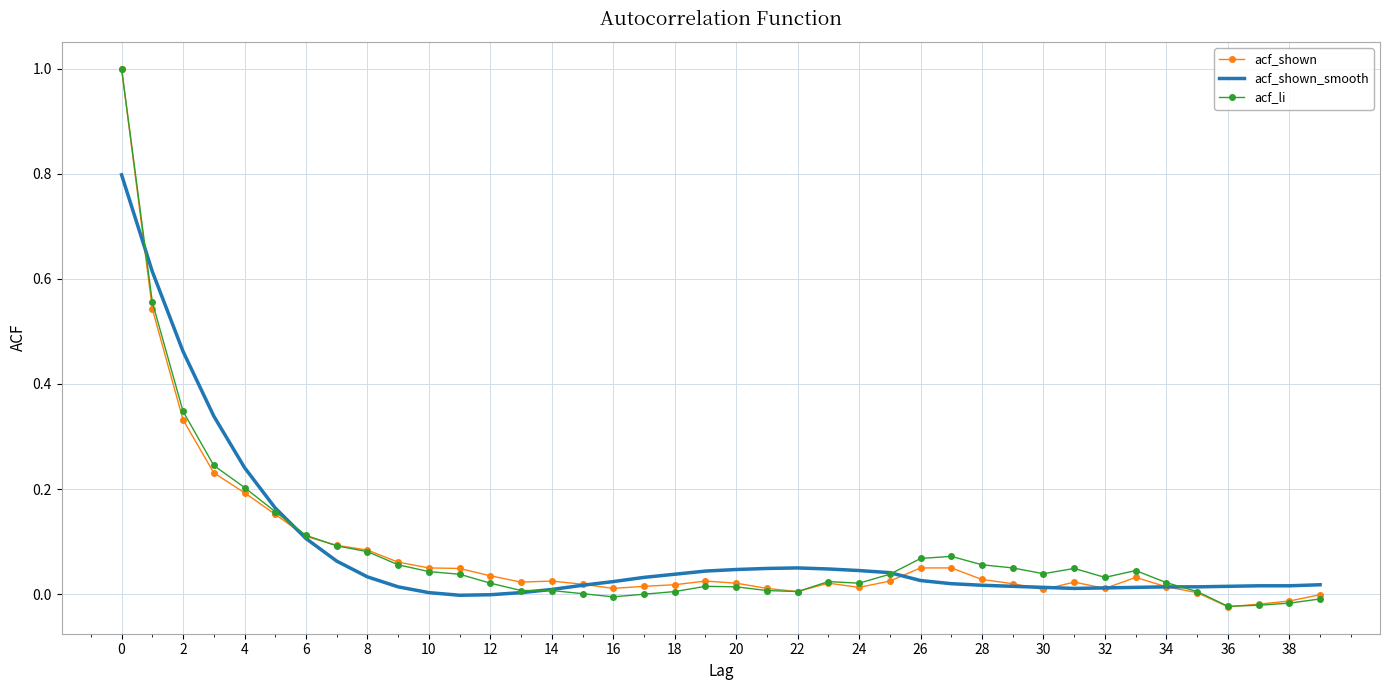

What is the greatest value displayed?

1.0